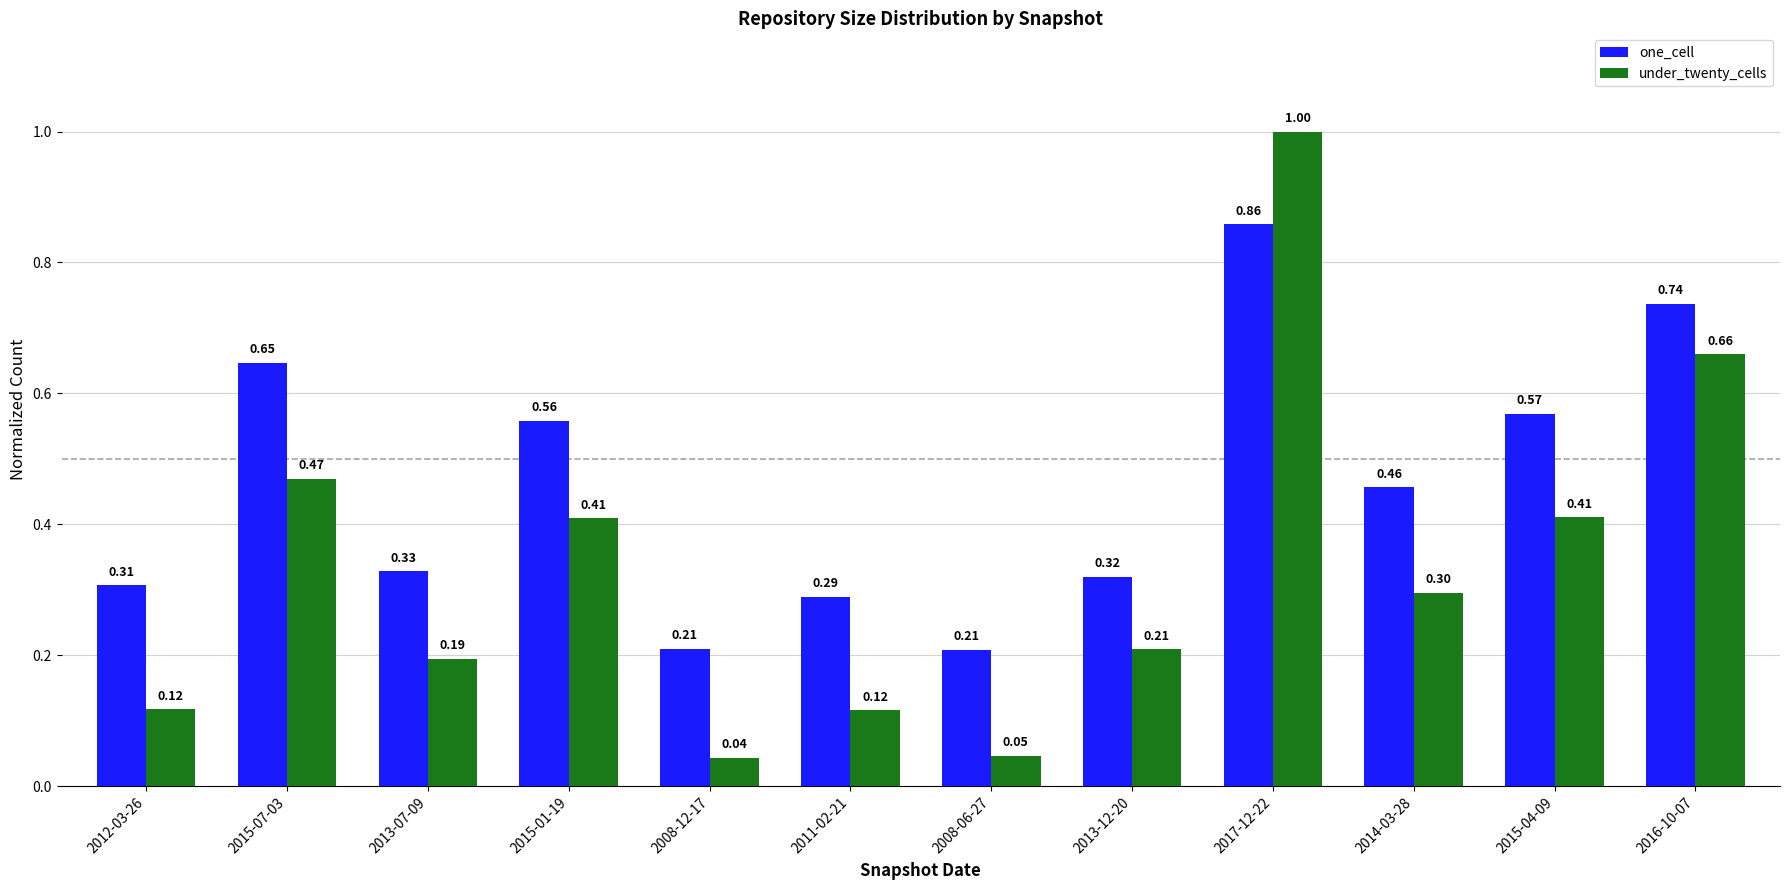

Does the chart contain any negative values?

No